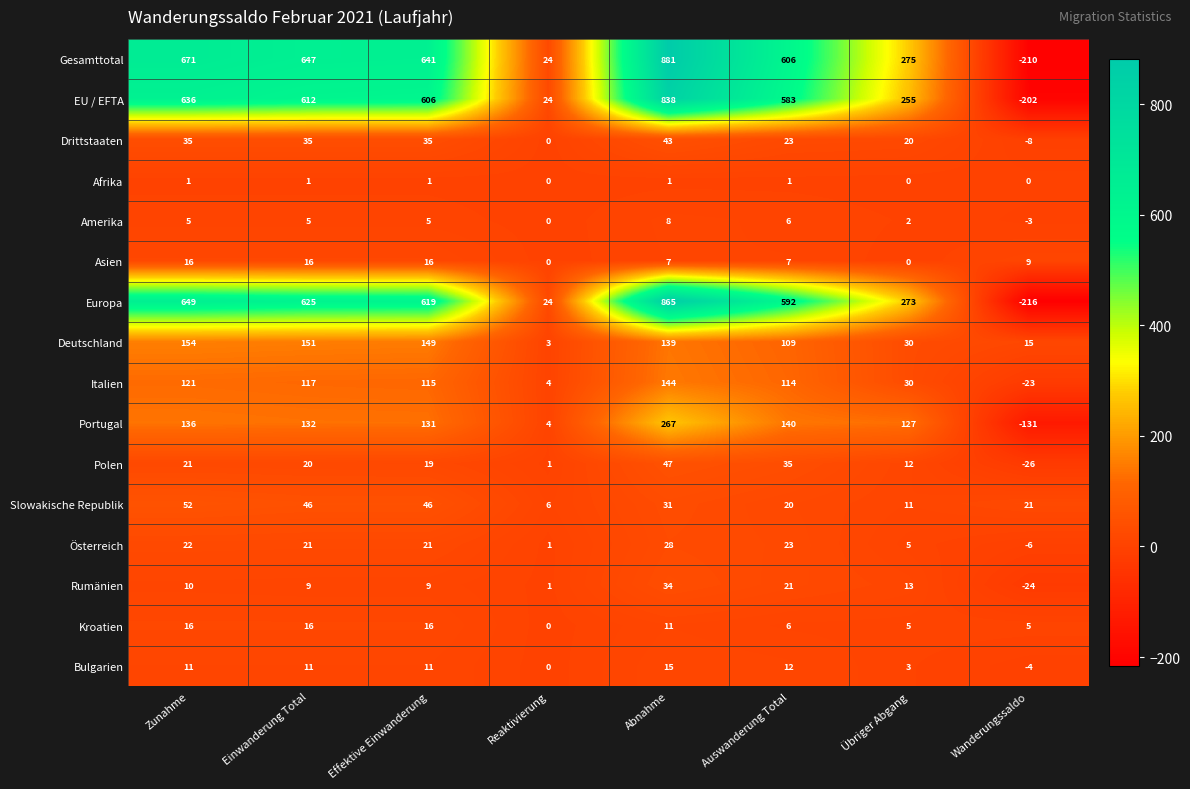

The value of Polen at Reaktivierung is 2. True or false?

False